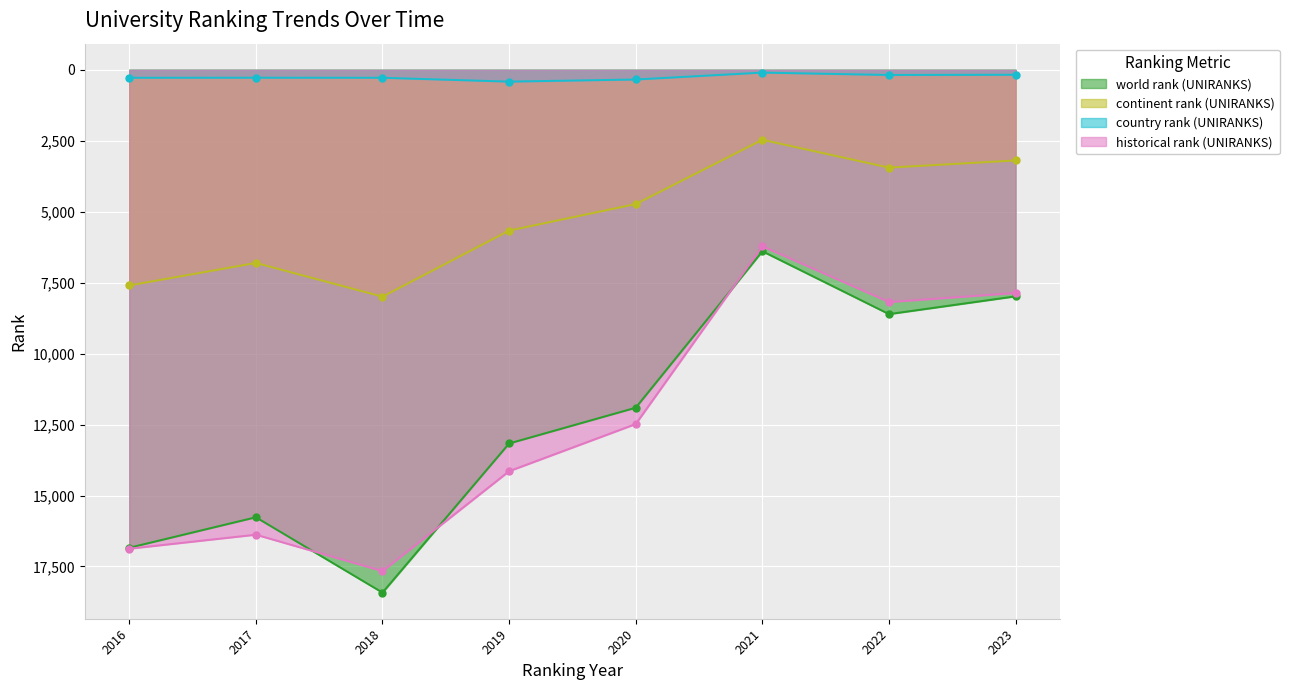

Is it true that world rank (UNIRANKS) equals 31814 at 2018?

False